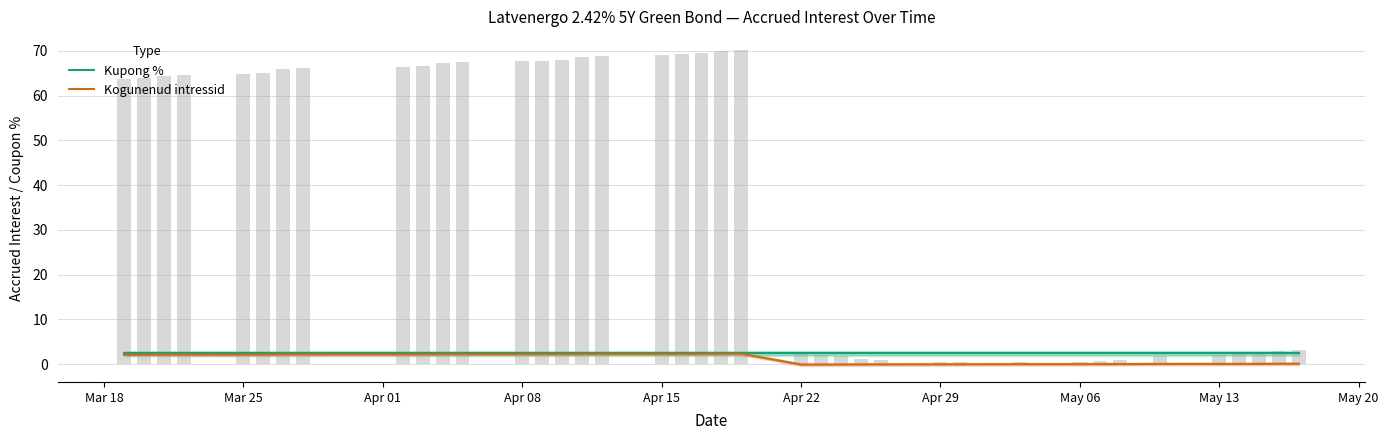

True or false: Kogunenud intressid has a value of 0.0 at May 06.

True